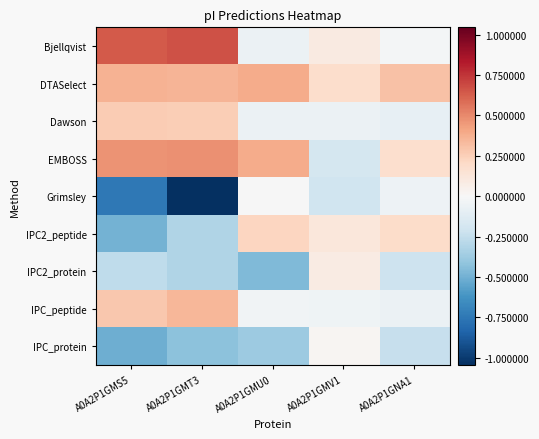

How many series are shown in this chart?

9